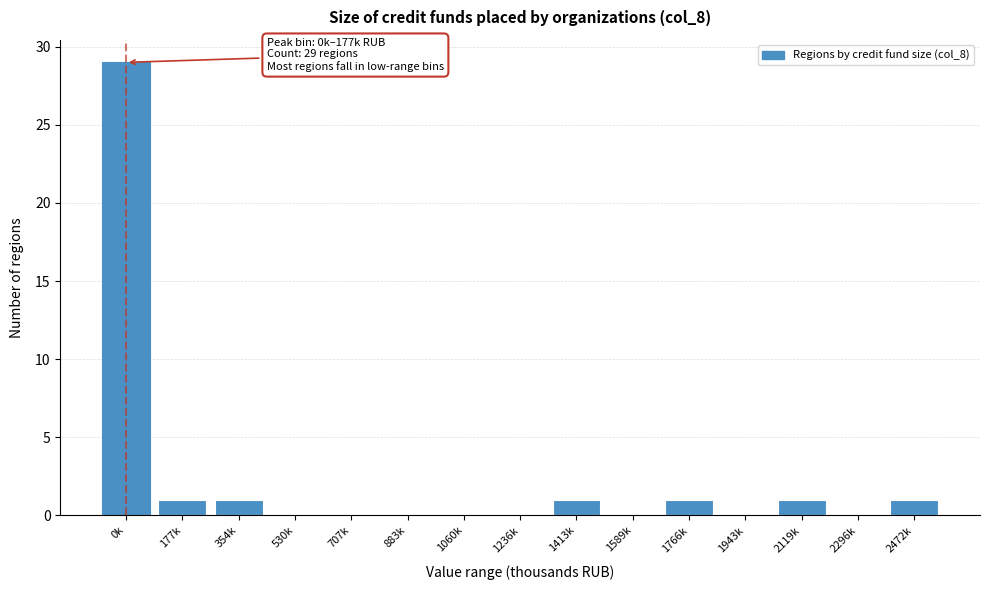

Reading left to right, transcribe all the data shown in this chart.

0k=29	177k=1	354k=1	530k=0	707k=0	883k=0	1060k=0	1236k=0	1413k=1	1589k=0	1766k=1	1943k=0	2119k=1	2296k=0	2472k=1